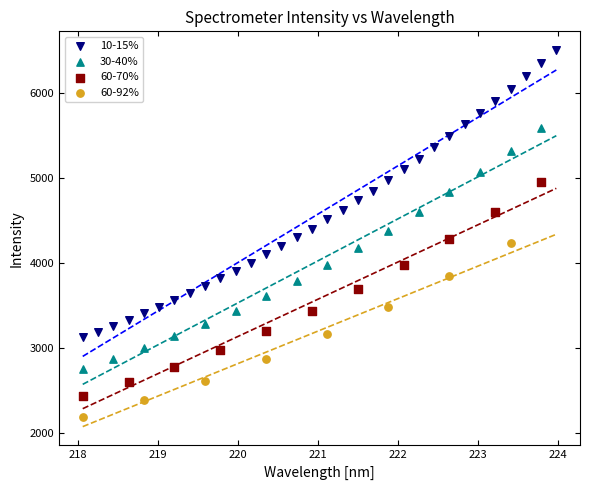

Which series reaches the maximum Y coordinate?

10-15%